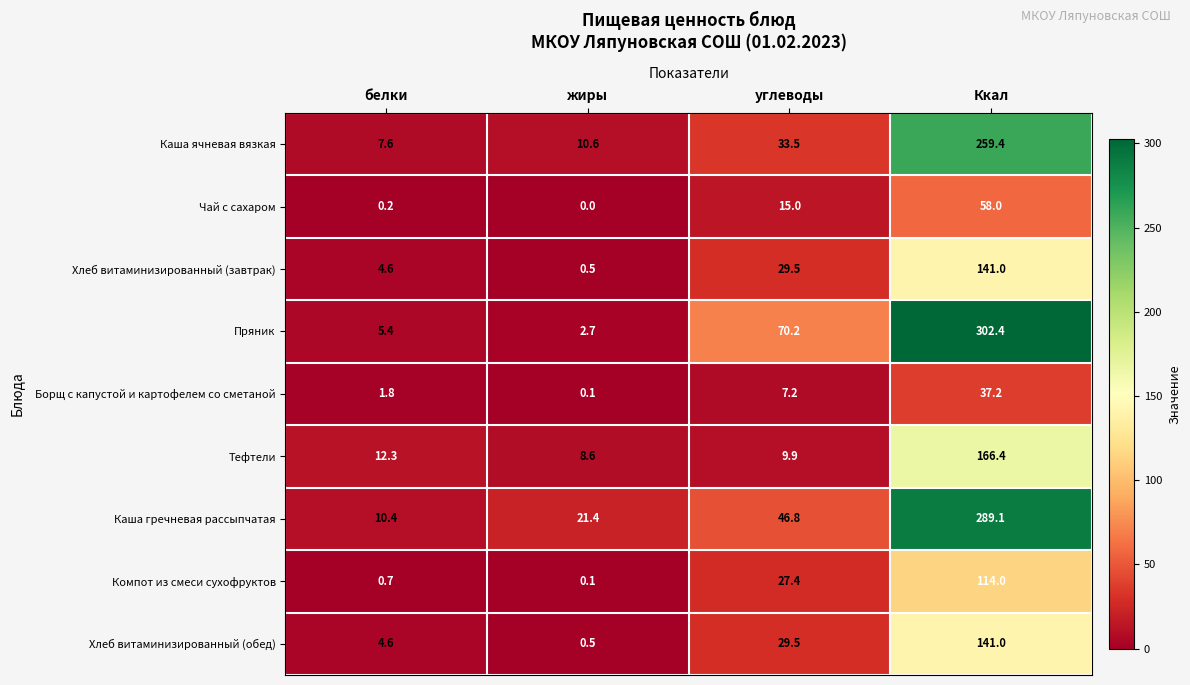

What is the sum of all Тефтели values?

197.2